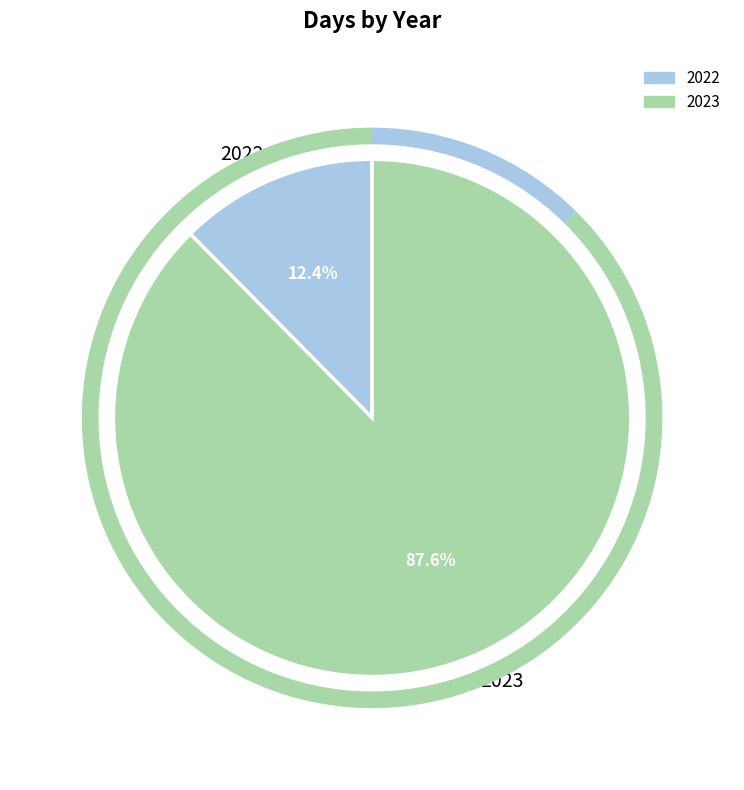

How many segments does this pie chart have?

2